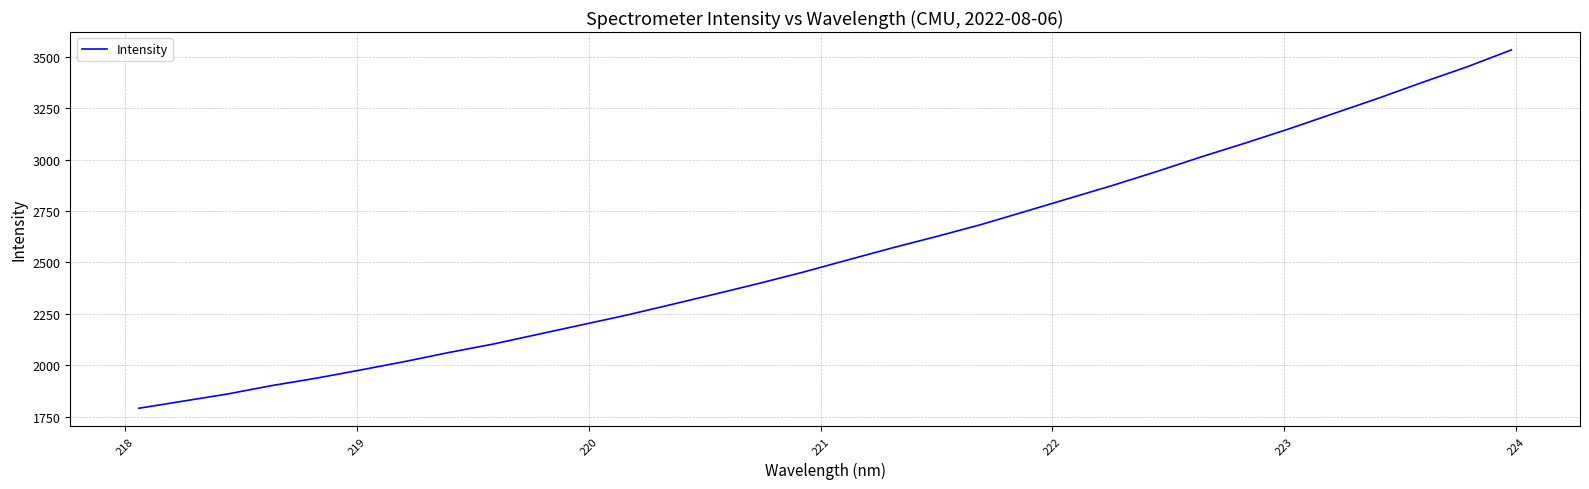

What is the smallest value displayed?

1791.8